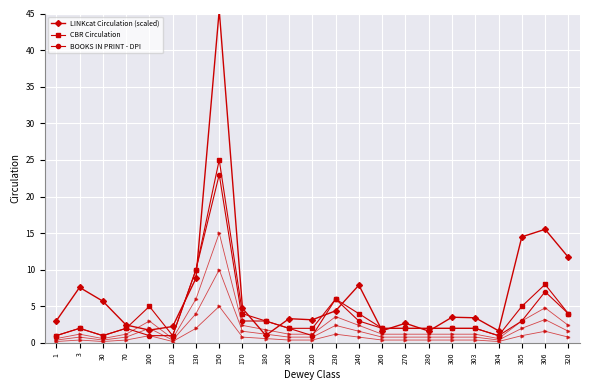

List the series in order of their peak value, highest first.

LINKcat Circulation (scaled), CBR Circulation, BOOKS IN PRINT - DPI